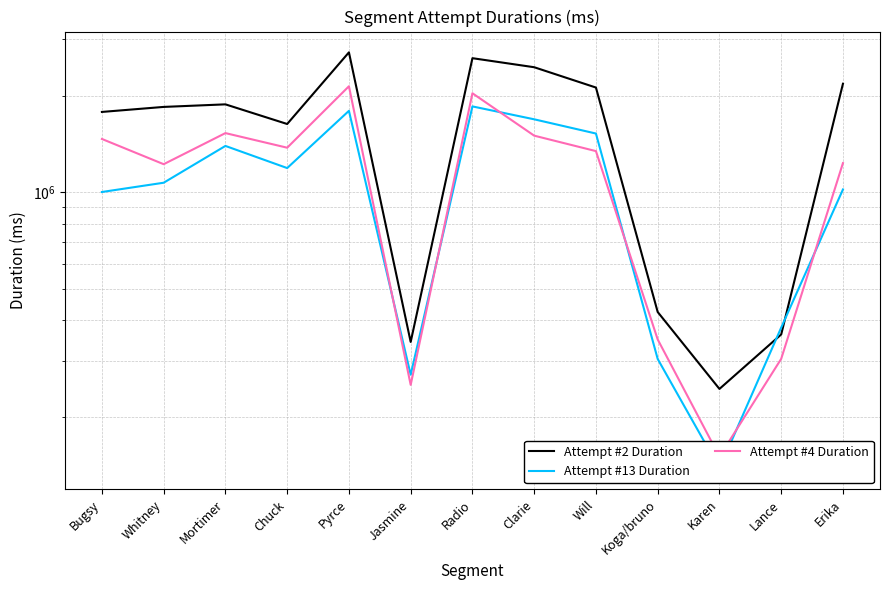

True or false: Attempt #2 Duration has more than 1 interior local peaks.

True